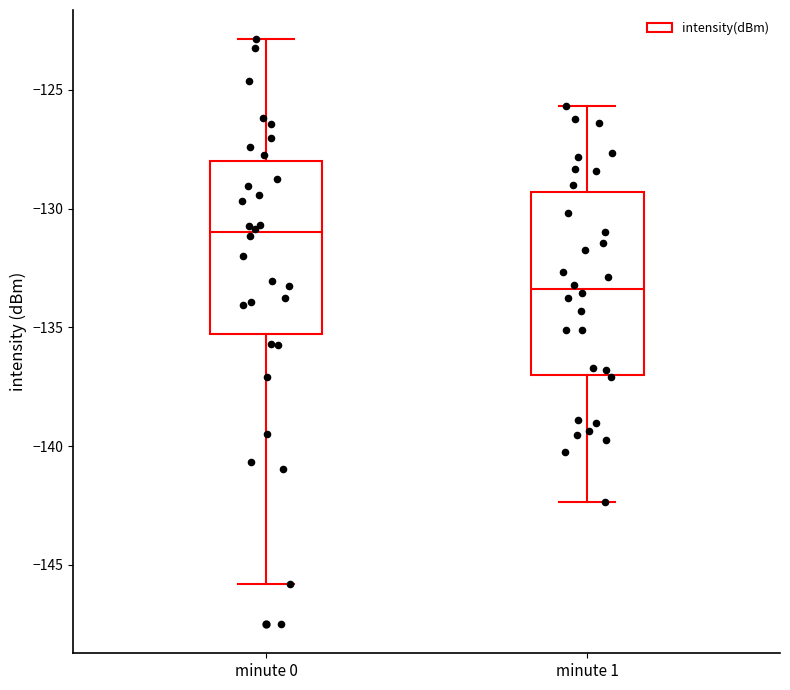

Reading left to right, read every box against the y-axis: the position of its median line, the range the box covers, and the ends of its whiskers. The values are not printed on the chart, so give them approximately, as read against the axis.

minute 0: median -131.0, box -135.5 to -128.0, whiskers -146.0 to -123.0
minute 1: median -133.5, box -137.0 to -129.5, whiskers -142.5 to -125.5